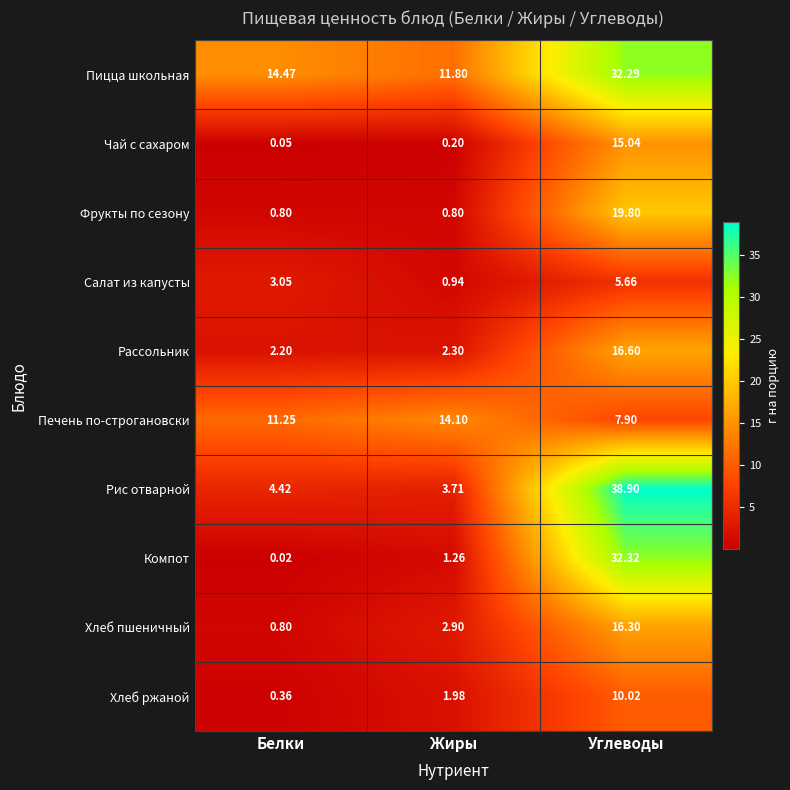

At which label is Рис отварной closest to 21?

Белки